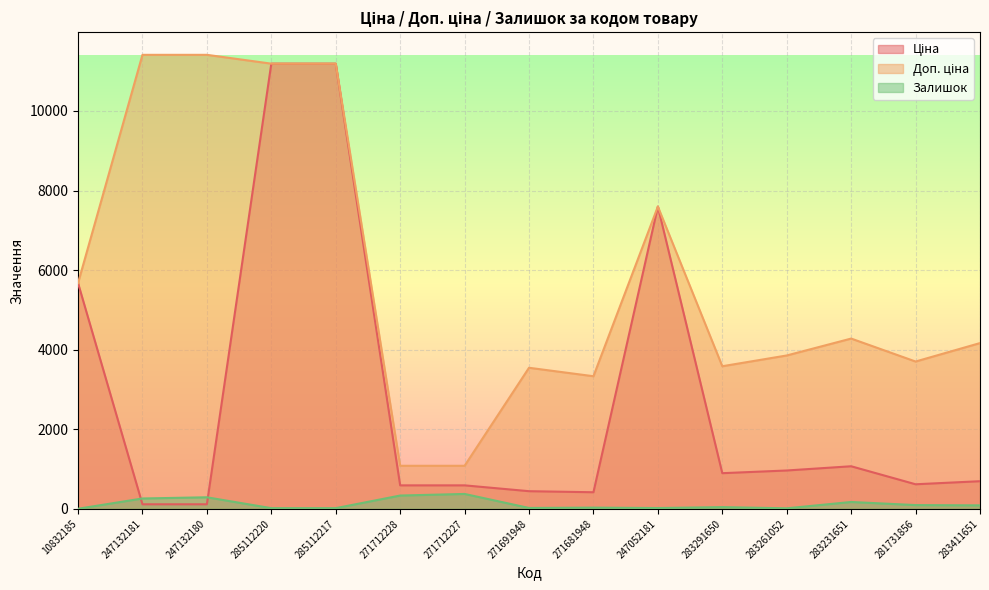

The Залишок series shows 22.0 at 271691948. True or false?

True